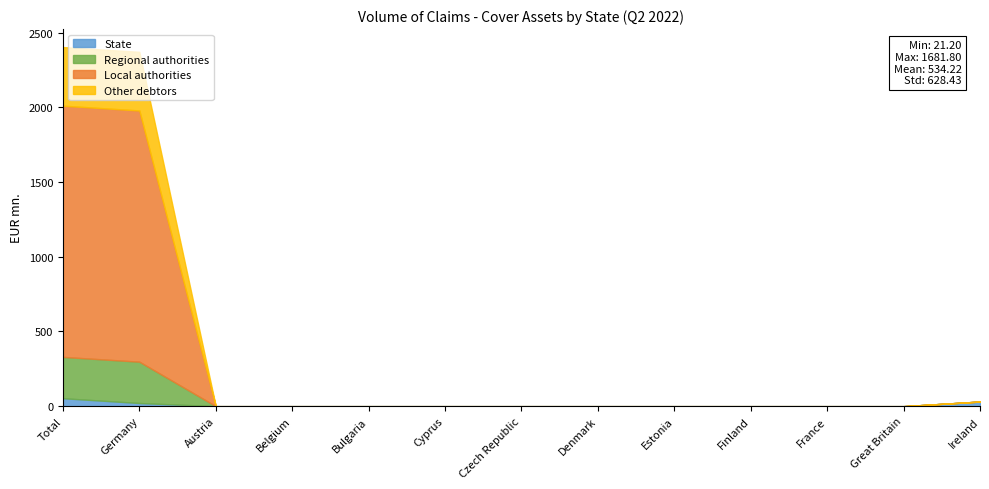

List the series in order of their peak value, highest first.

Local authorities, Other debtors, Regional authorities, State